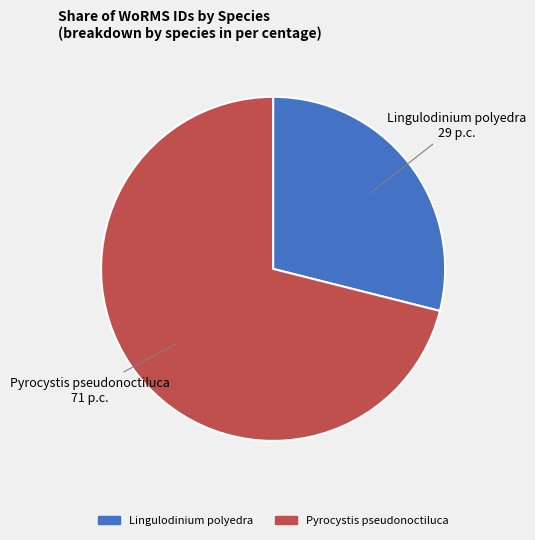

Which category accounts for the majority?

Pyrocystis pseudonoctiluca